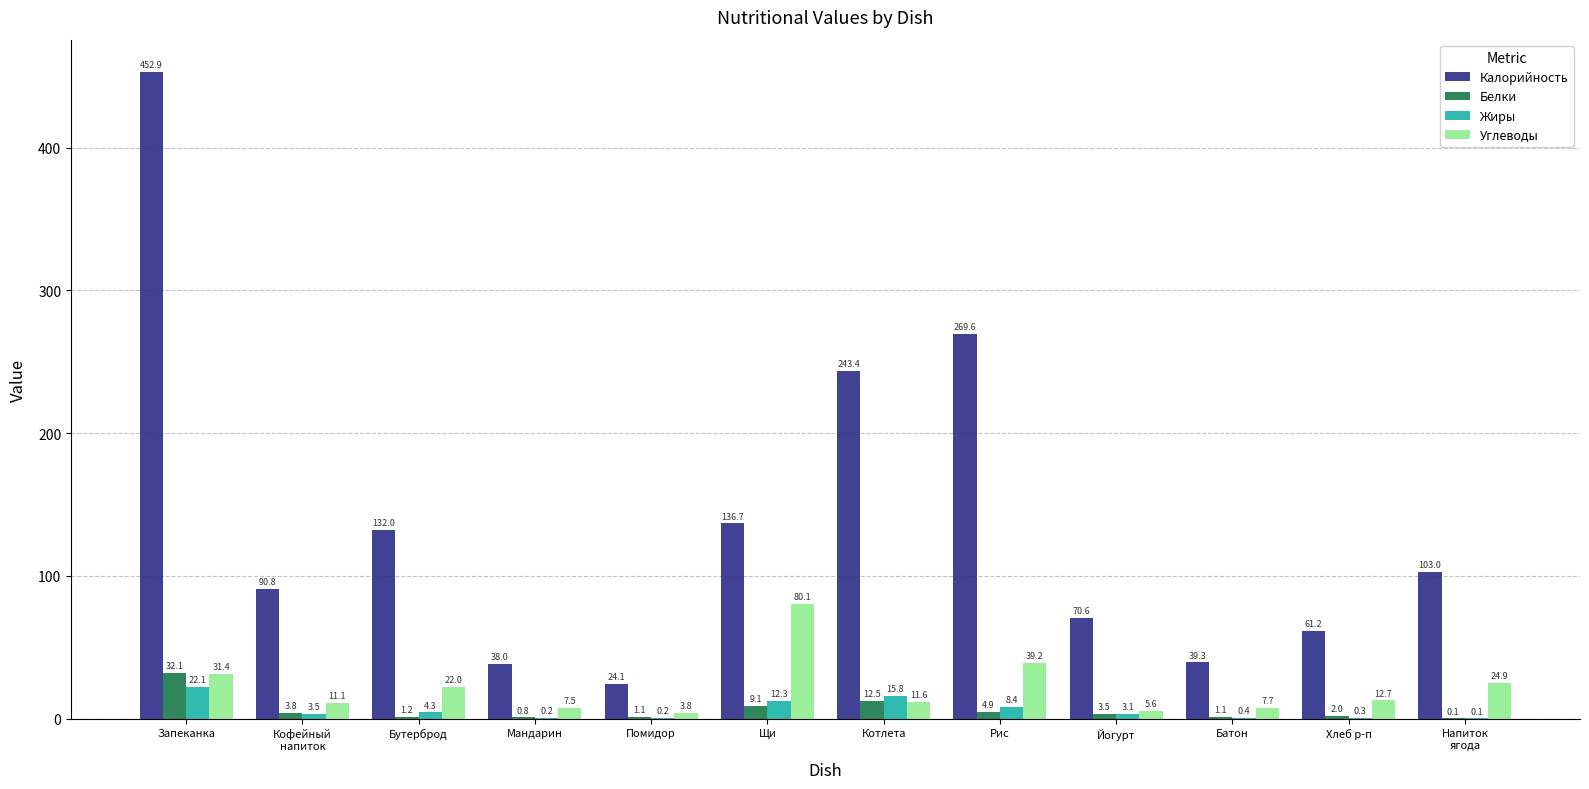

Is it true that Углеводы equals 80.1 at Щи?

True